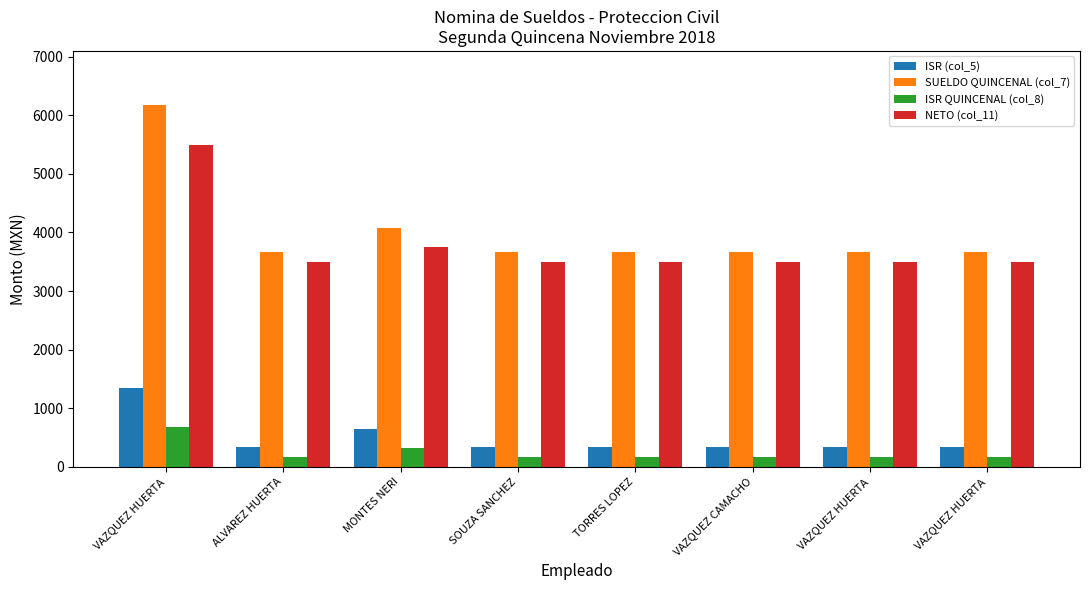

List the labels in order of SUELDO QUINCENAL (col_7) value, largest first.

VAZQUEZ HUERTA, MONTES NERI, ALVAREZ HUERTA, SOUZA SANCHEZ, TORRES LOPEZ, VAZQUEZ CAMACHO, VAZQUEZ HUERTA, VAZQUEZ HUERTA